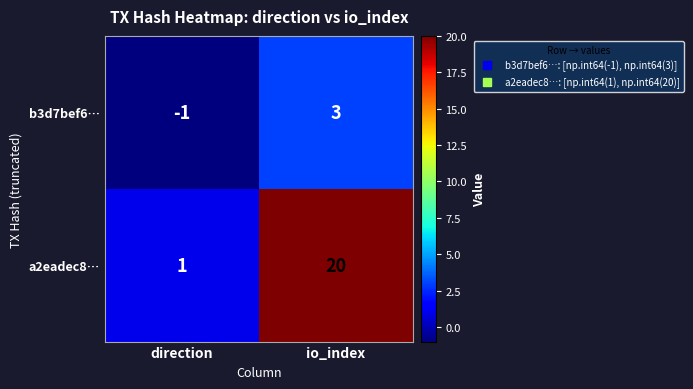

What is the difference between the b3d7bef6… values at io_index and direction?

4